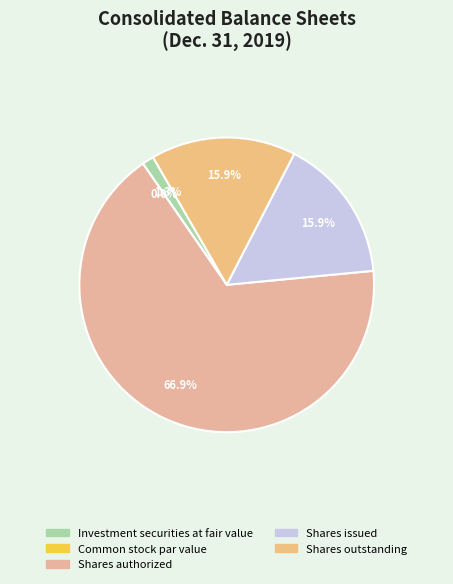

What percentage is the Investment securities at fair value slice, to the nearest percent?

1%